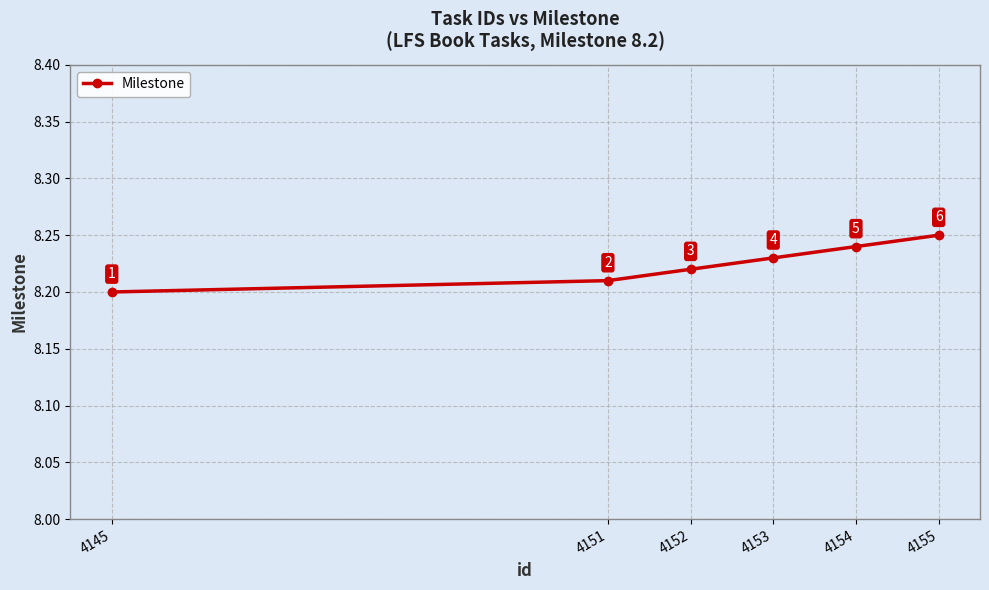

Which category has the highest value across all series?

4155